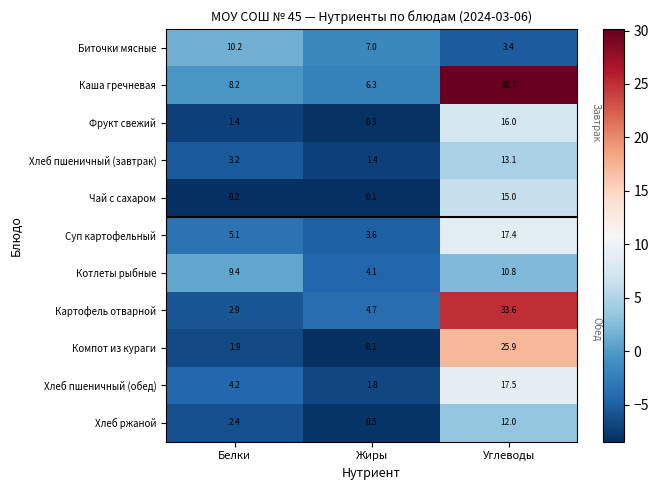

What is the difference between the maximum and minimum values in the Каша гречневая series?

32.4